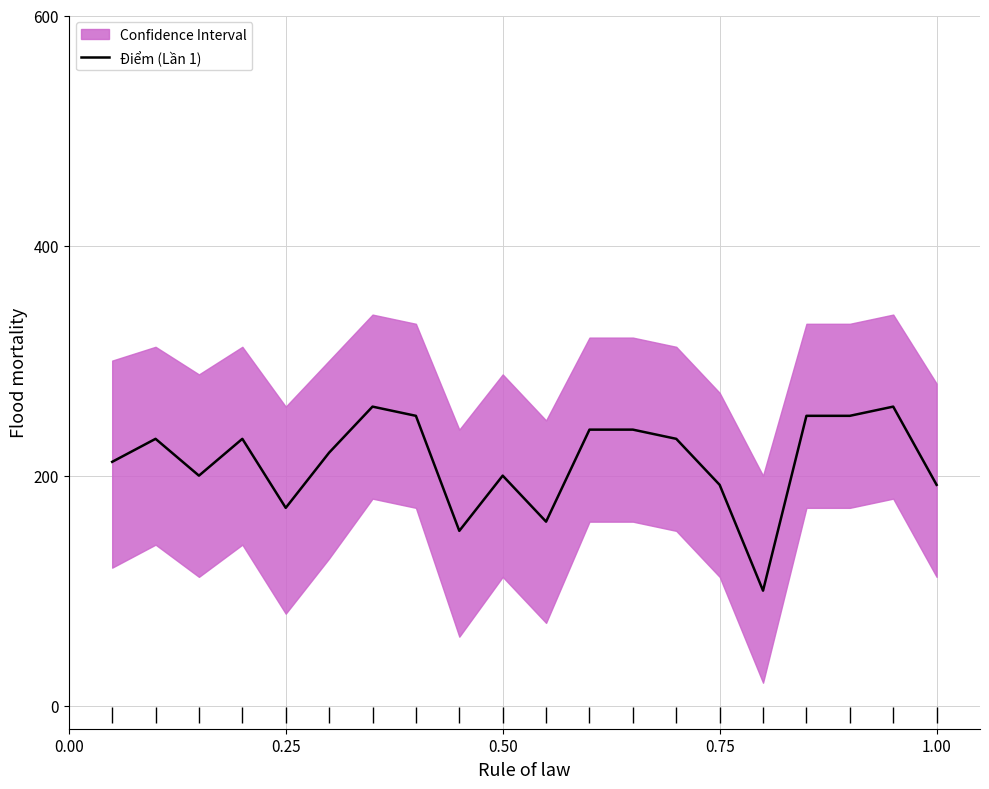

How many values exceed 232?

7